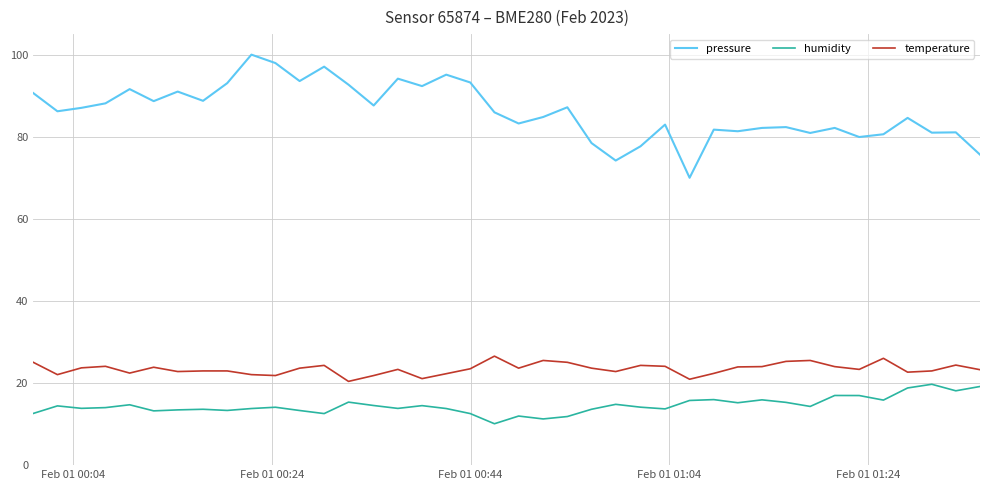

What is the average value of the humidity series?

14.5